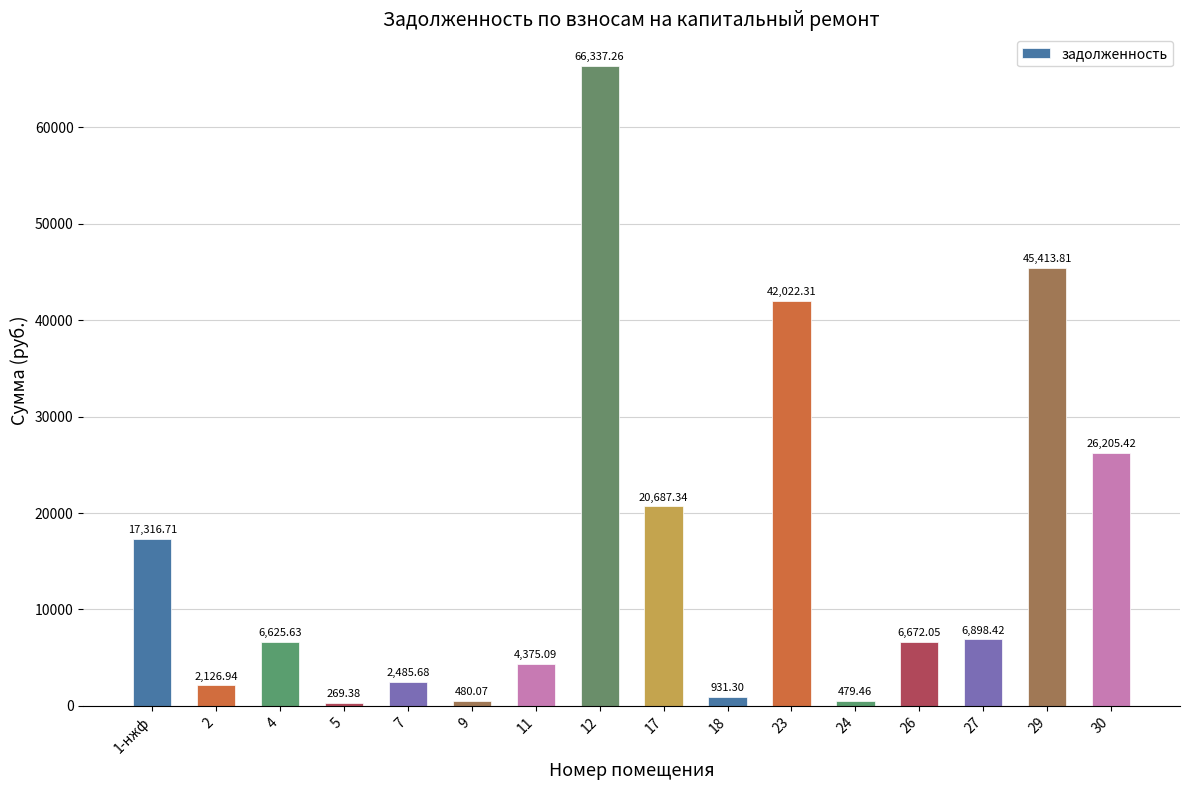

How many distinct data groups are displayed?

1